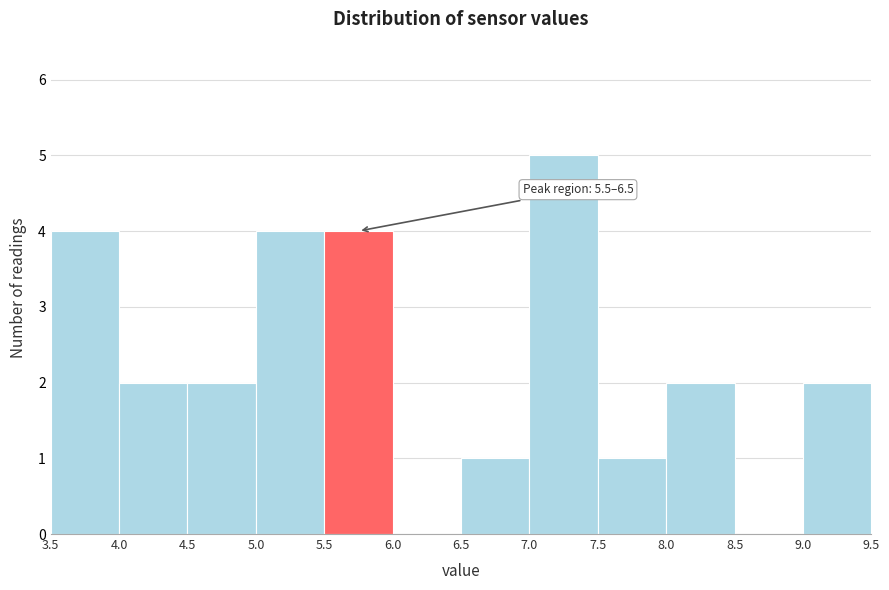

Over which range of the x-axis is the bar tallest?

7.0 to 7.5